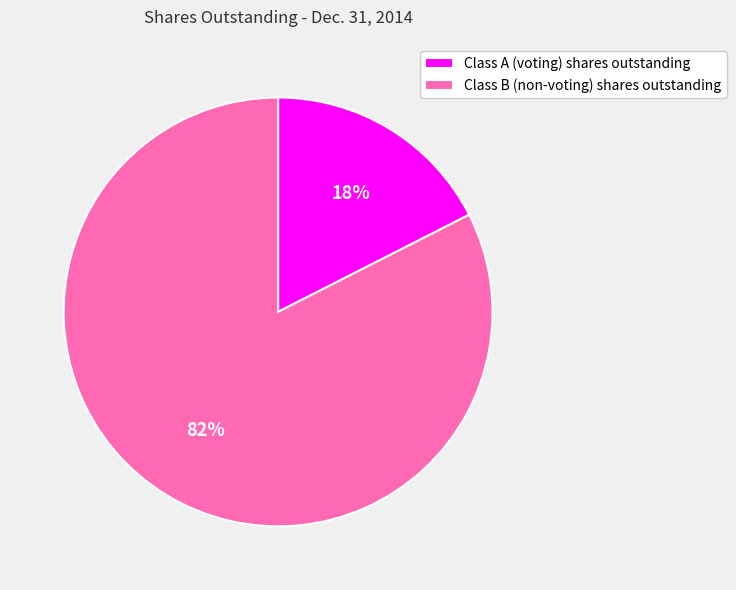

Is there any slice that represents more than half of the pie?

Yes